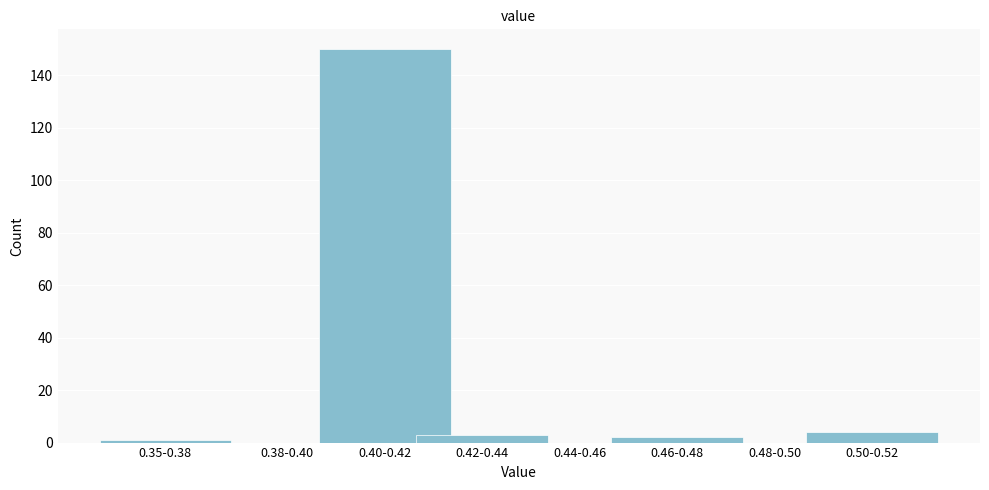

Reading right to left, list all the values displayed in this chart.

0.50-0.52=4	0.48-0.50=0	0.46-0.48=2	0.44-0.46=0	0.42-0.44=3	0.40-0.42=150	0.38-0.40=0	0.35-0.38=1